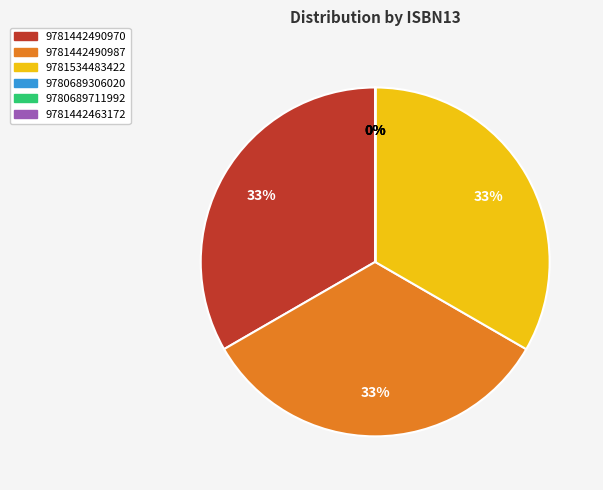

True or false: 9781442490987 accounts for 23% of the total.

False